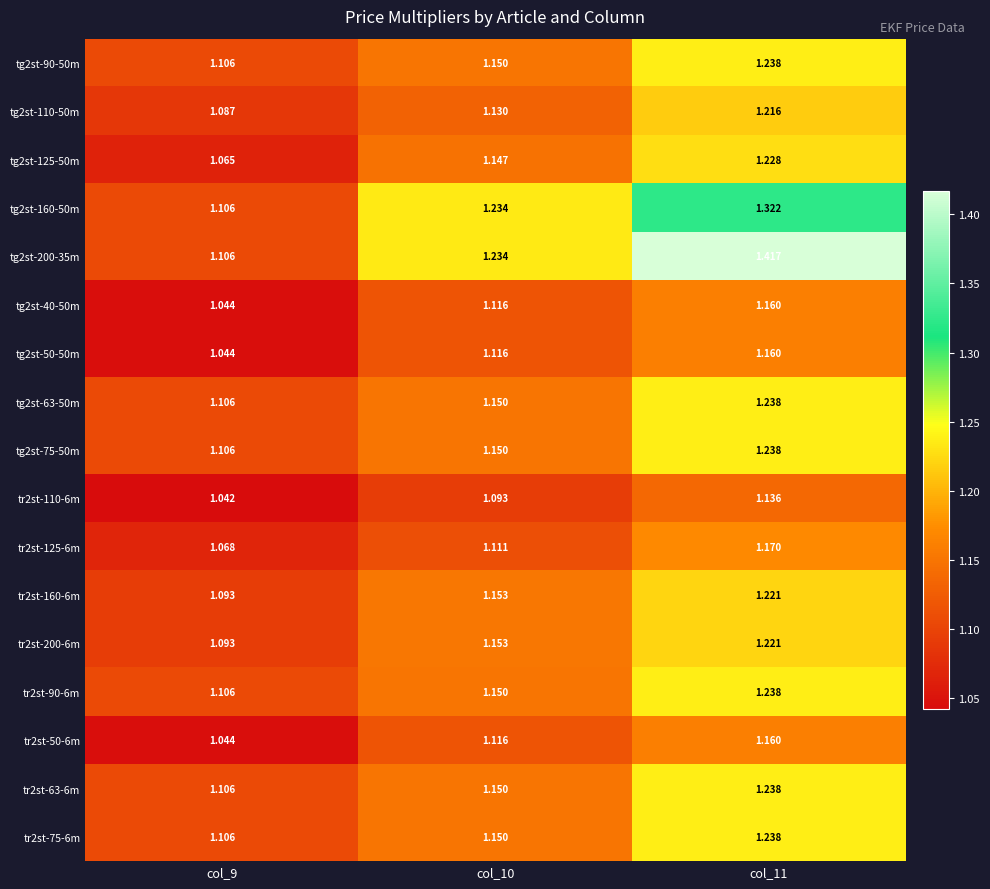

Is the value of tr2st-110-6m at col_9 greater than the value of tr2st-90-6m at col_9?

No